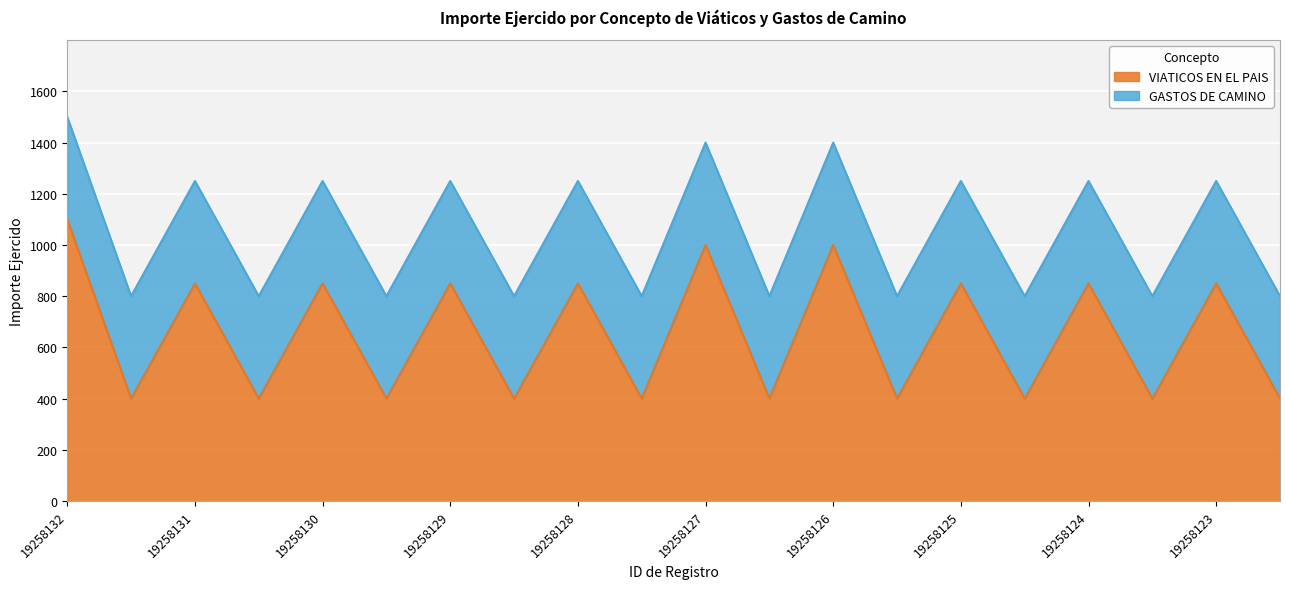

What is the difference between the second highest and second lowest values?

600